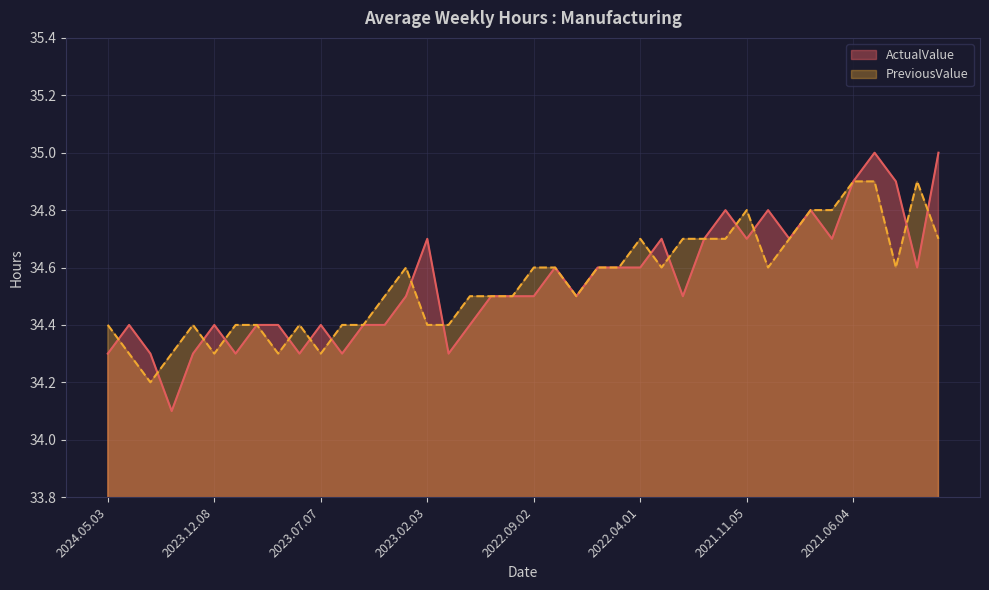

How many lines are shown in the chart?

2